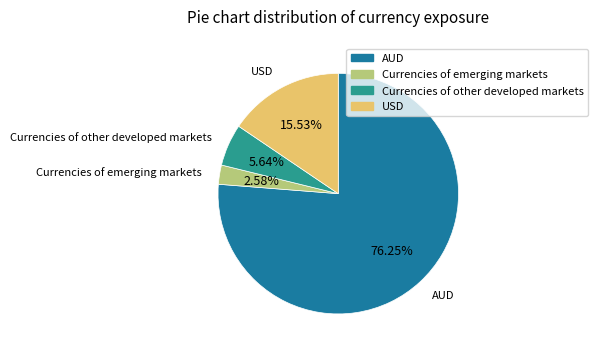

What percentage is the Currencies of emerging markets slice, to the nearest percent?

3%